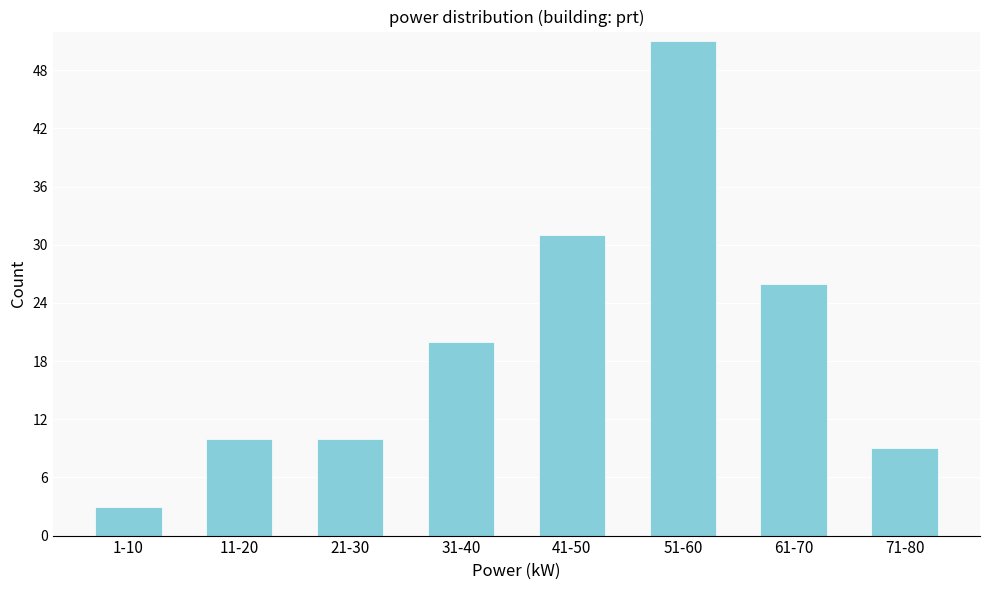

Reading left to right, list all the values displayed in this chart.

3	10	10	20	31	51	26	9